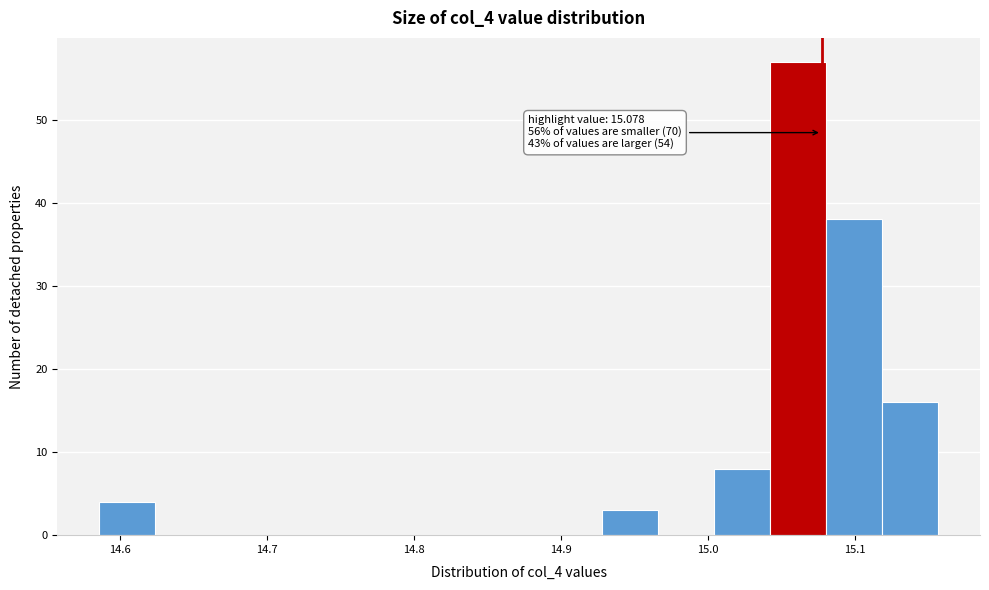

Read against the x-axis, roughly where is the centre of the tallest bar?

15.06